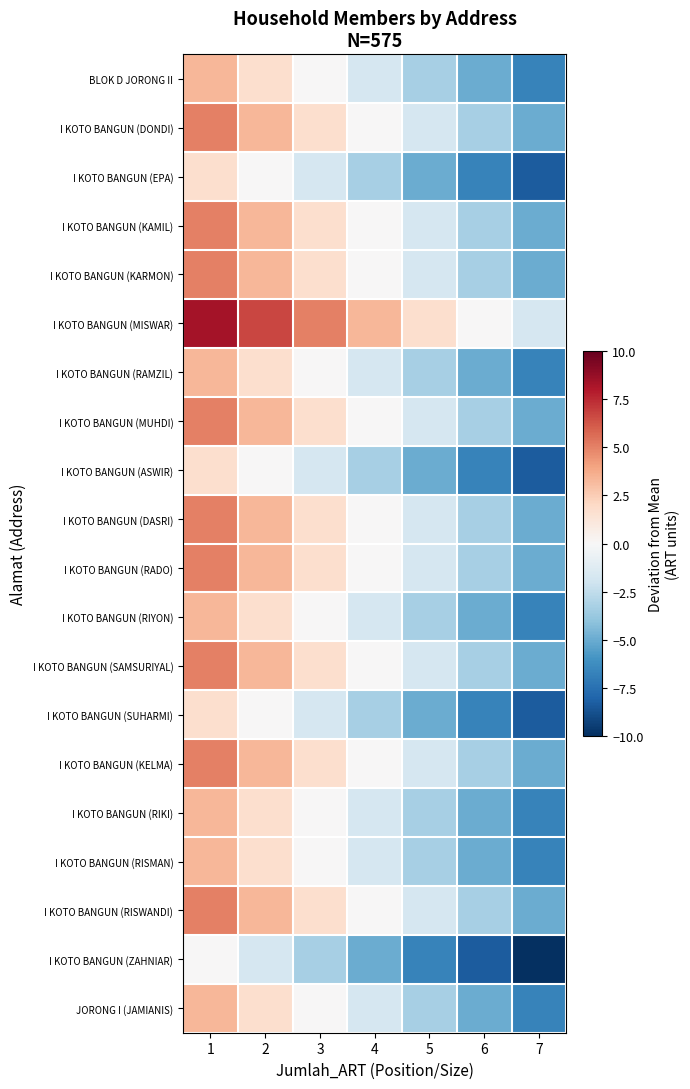

At which category is the sum across all series the highest?

1